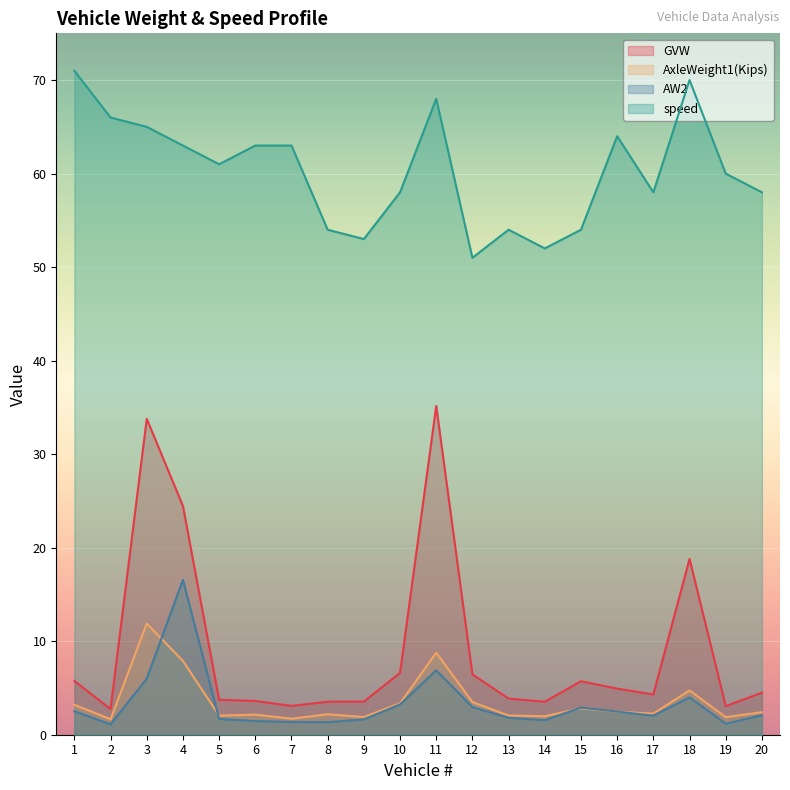

What is the sum of all AW2 values?

64.8